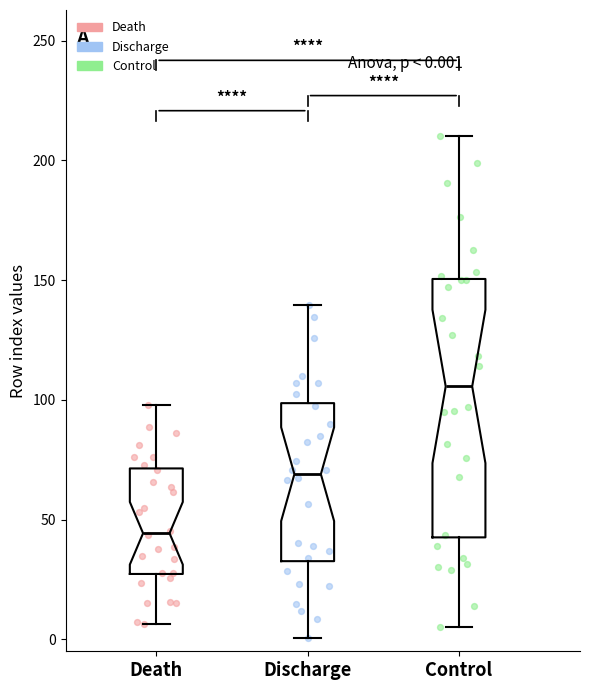

Comparing the boxes themselves (not the whiskers), which one is the tallest?

Control